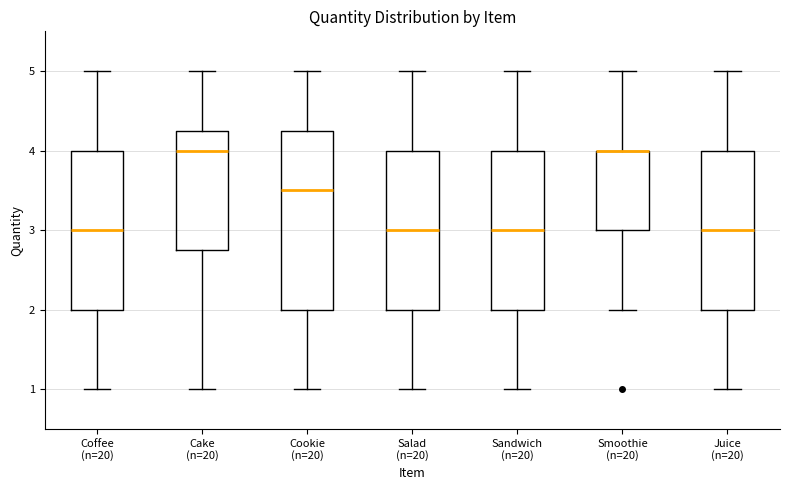

Reading left to right, read every box against the y-axis: the position of its median line, the range the box covers, and the ends of its whiskers. The values are not printed on the chart, so give them approximately, as read against the axis.

Coffee (n=20): median 3.0, box 2.0 to 4.0, whiskers 1.0 to 5.0
Cake (n=20): median 4.0, box 2.8 to 4.3, whiskers 1.0 to 5.0
Cookie (n=20): median 3.5, box 2.0 to 4.3, whiskers 1.0 to 5.0
Salad (n=20): median 3.0, box 2.0 to 4.0, whiskers 1.0 to 5.0
Sandwich (n=20): median 3.0, box 2.0 to 4.0, whiskers 1.0 to 5.0
Smoothie (n=20): median 4.0 (drawn on the box's upper edge), box 3.0 to 4.0, whiskers 2.0 to 5.0
Juice (n=20): median 3.0, box 2.0 to 4.0, whiskers 1.0 to 5.0